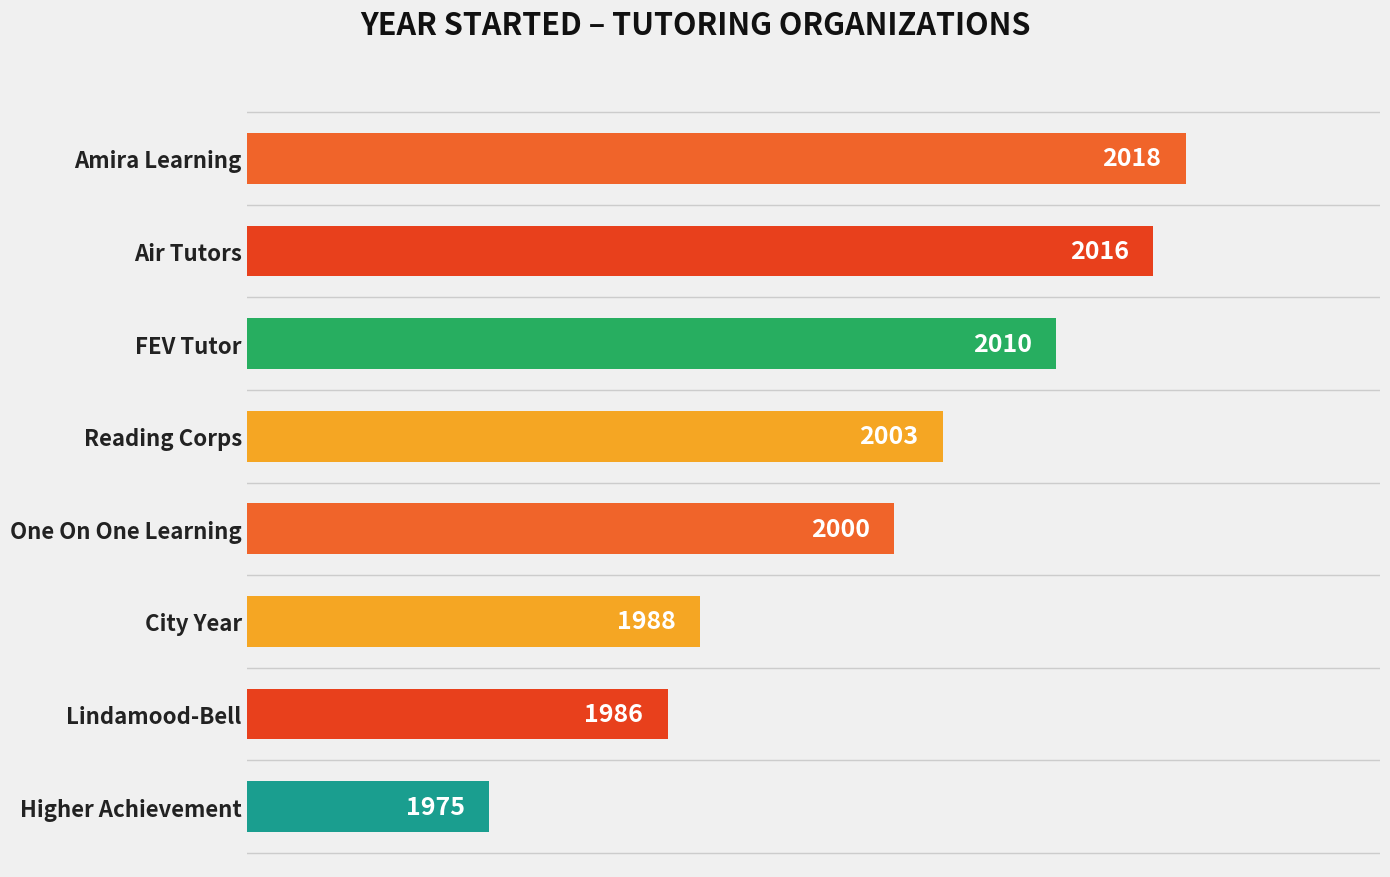

What is the change in value from City Year to Amira Learning?

+30